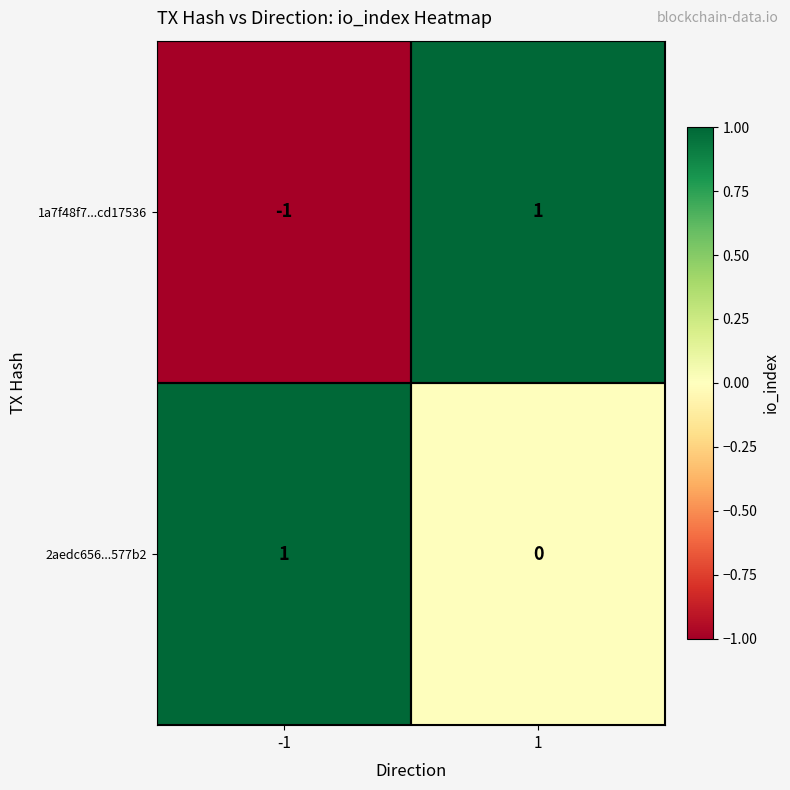

Reading left to right, extract all data points from this chart.

1a7f48f7...cd17536: -1	1
2aedc656...577b2: 1	0